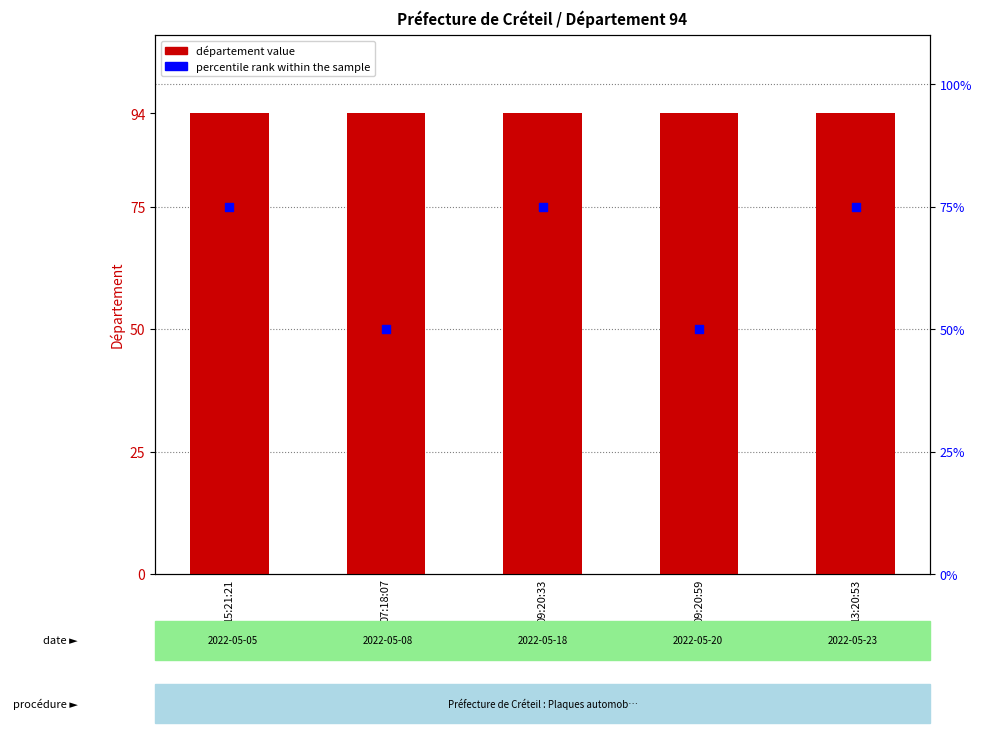

What is the total value across all series at 15:21:21?

169